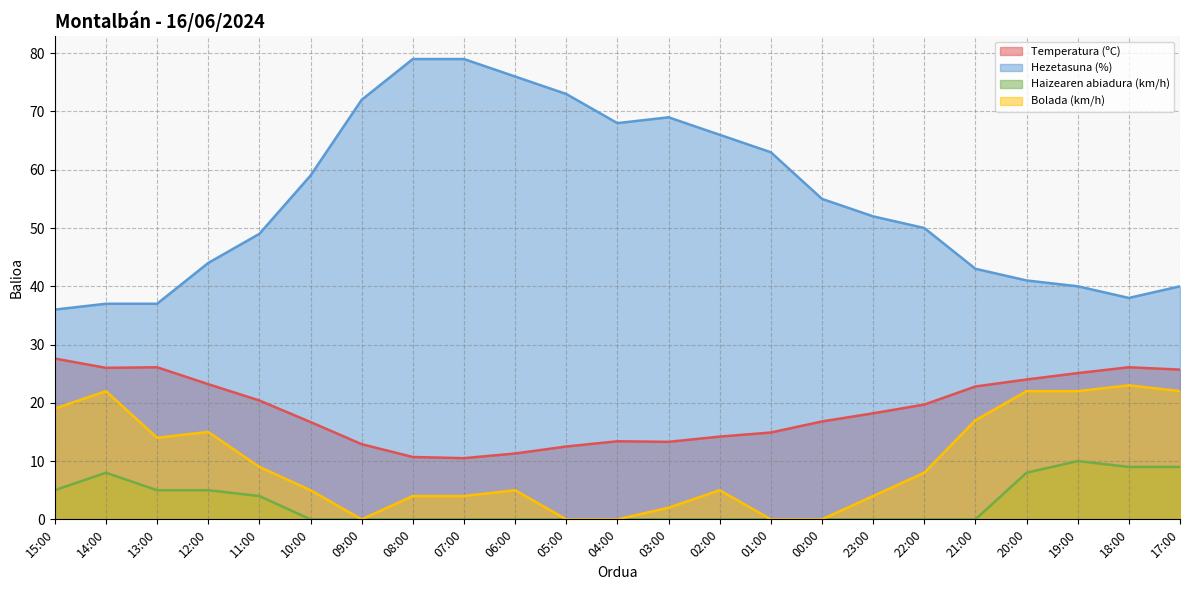

How many positive values does the Bolada (km/h) series have?

18